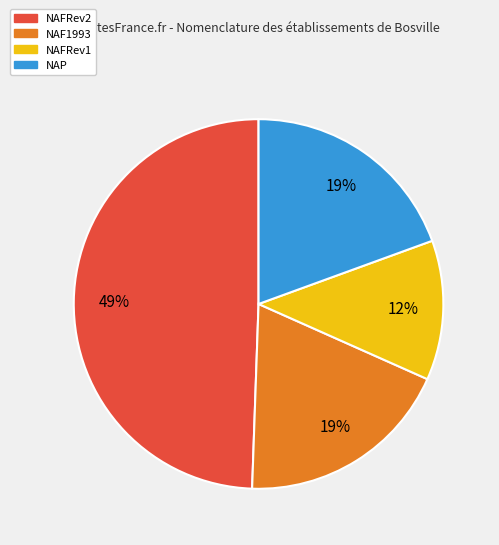

How many segments does this pie chart have?

4